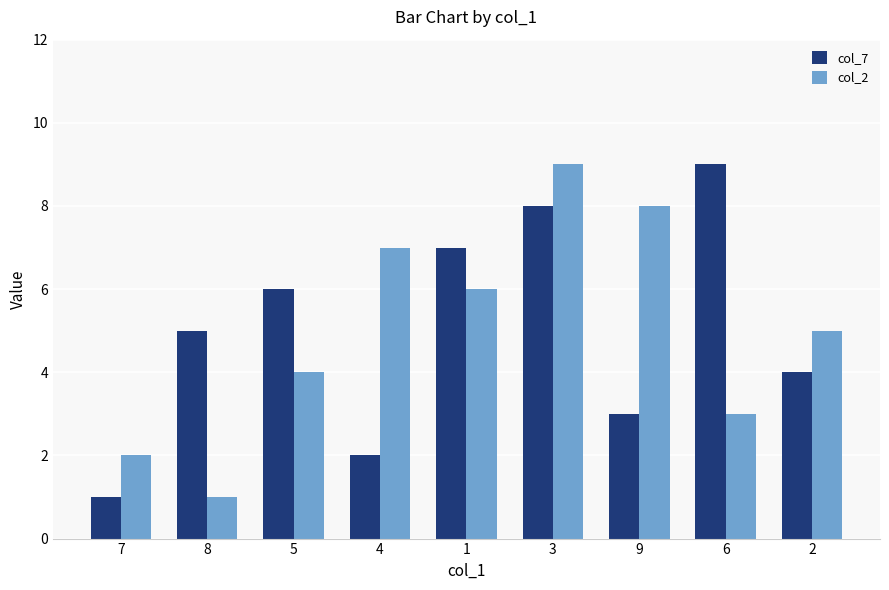

Read the col_7 value at 9.

3